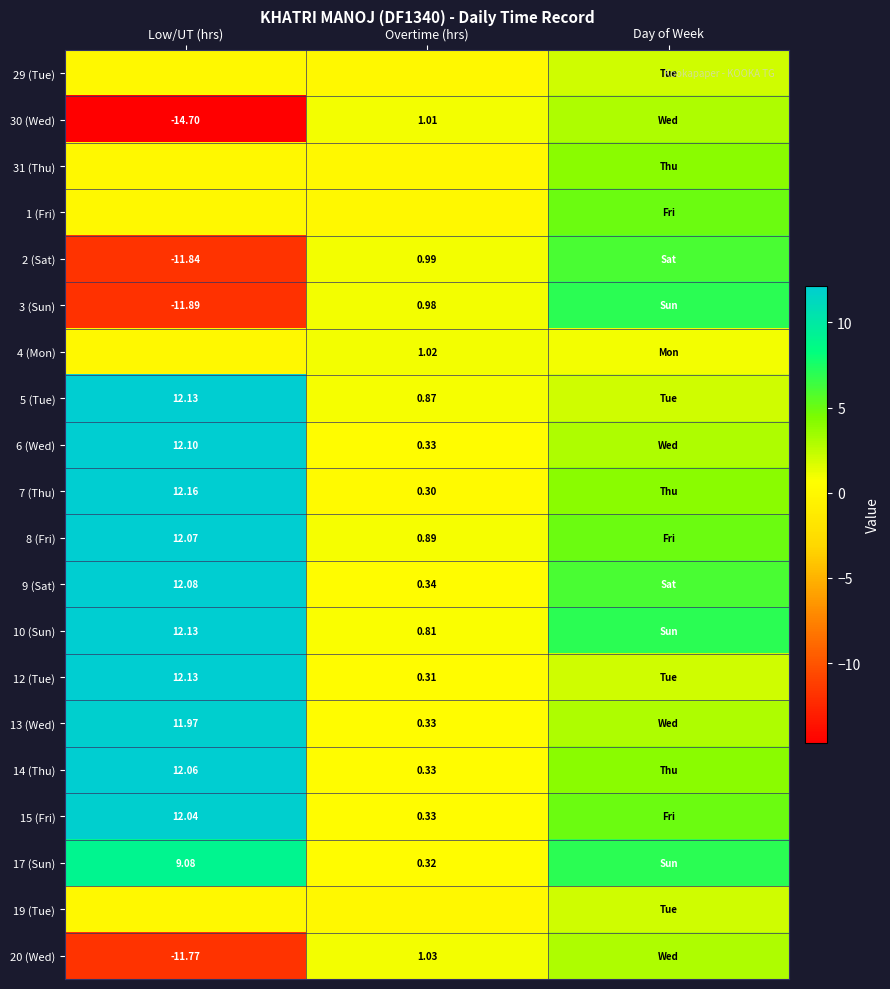

Is the value of 20 (Wed) at Overtime (hrs) greater than the value of 8 (Fri) at Overtime (hrs)?

Yes